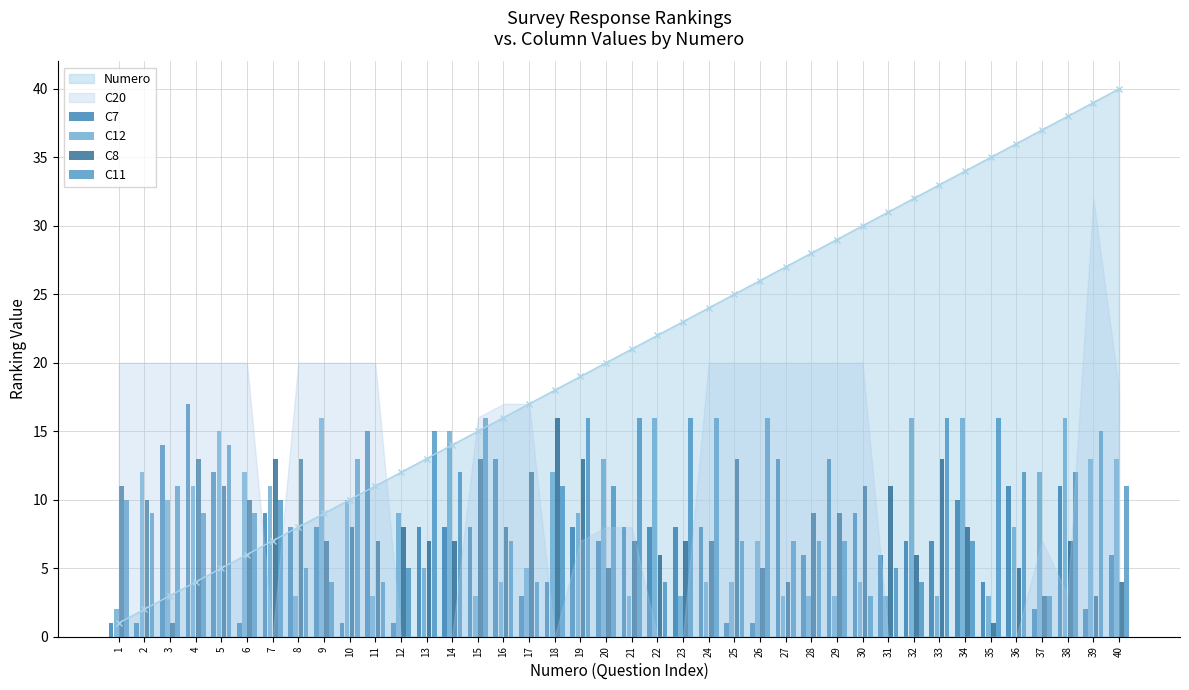

Between 16 and 11, which is larger?

11